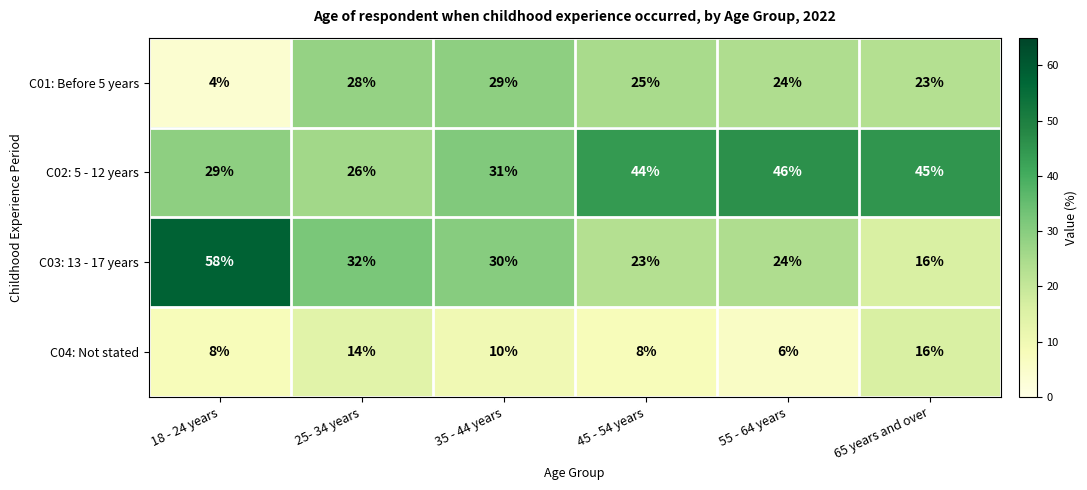

Is it true that C01: Before 5 years equals 23 at 65 years and over?

True